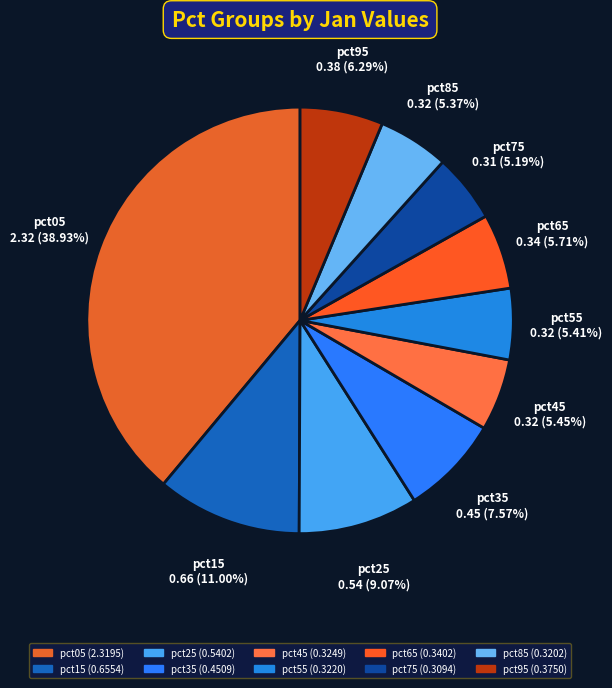

Is there a majority slice in this chart?

No